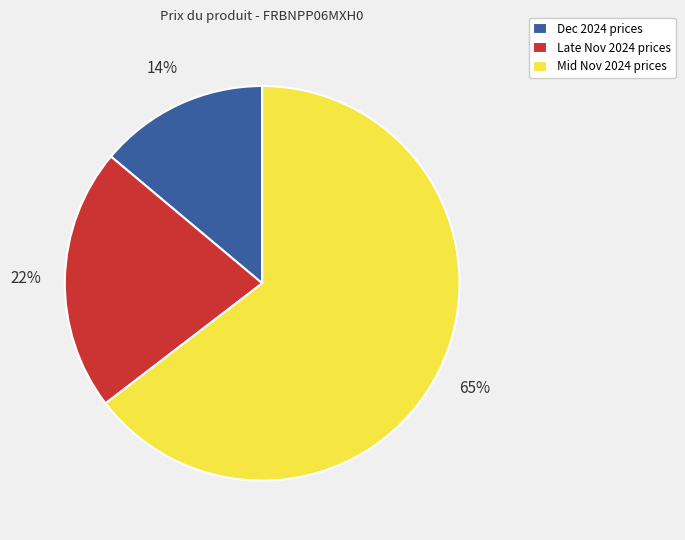

Which slice is the smallest?

Dec 2024 prices